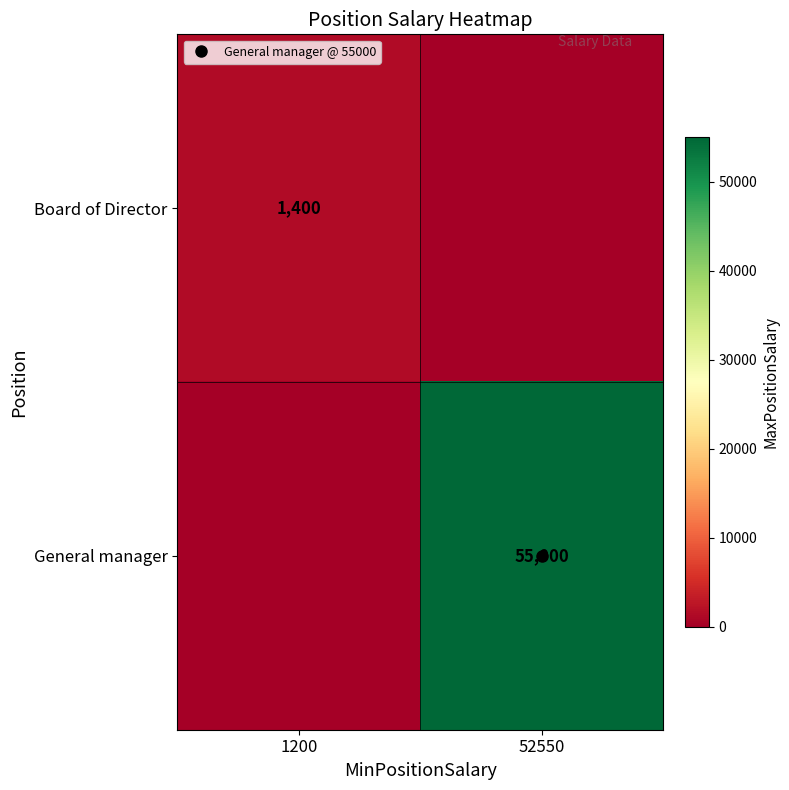

The value of General manager at 52550 is 55000. True or false?

True